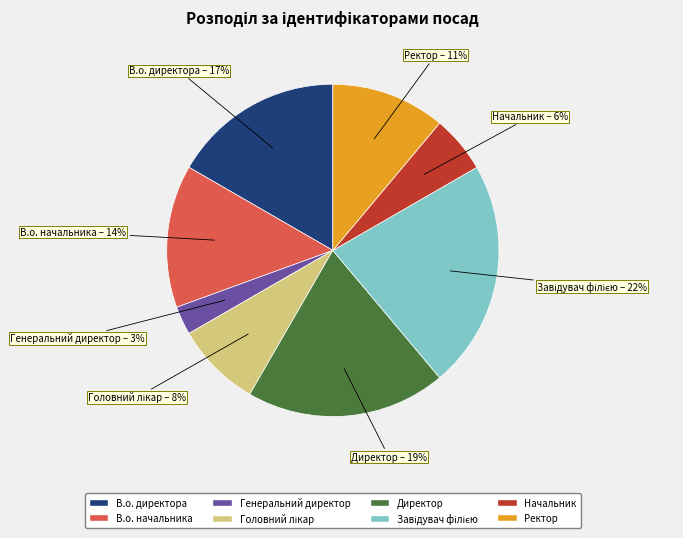

What is the ratio of the value at Ректор to the value at В.о. начальника?

0.8